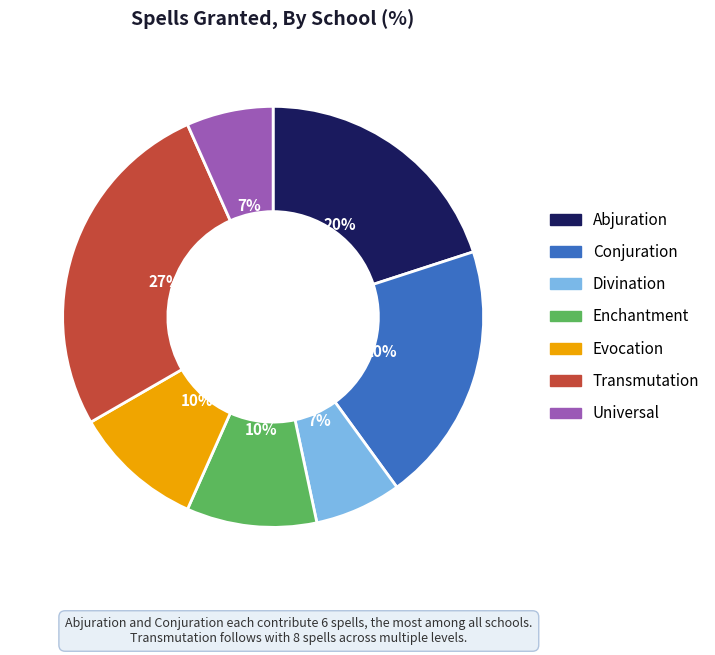

Between Conjuration and Evocation, which is larger?

Conjuration